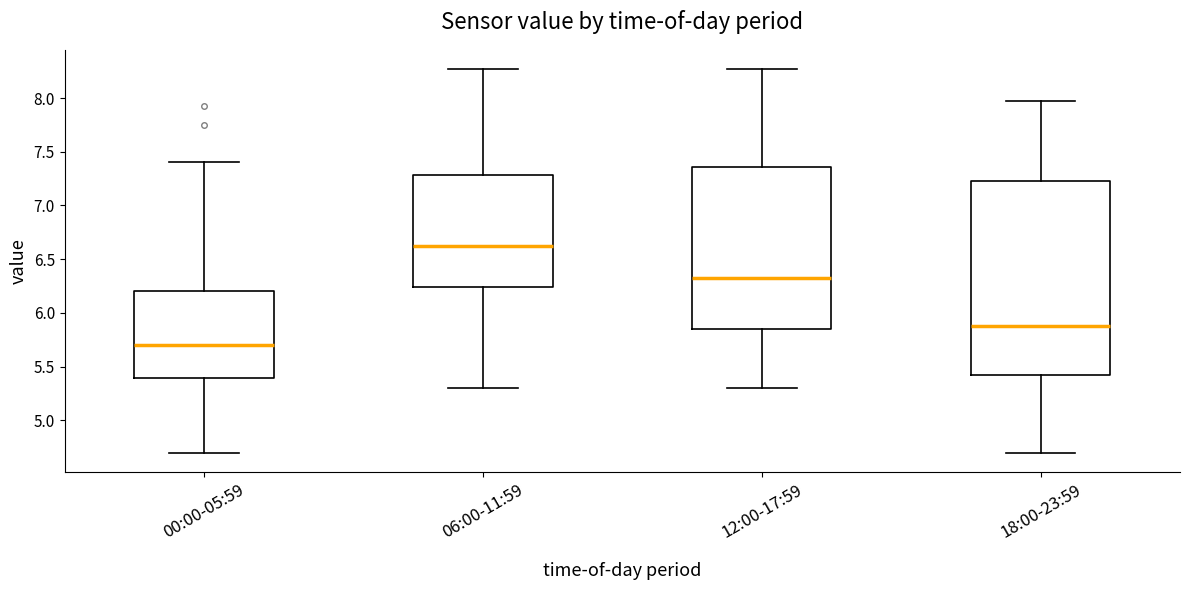

Reading left to right, read every box against the y-axis: the position of its median line, the range the box covers, and the ends of its whiskers. The values are not printed on the chart, so give them approximately, as read against the axis.

00:00-05:59: median 5.70, box 5.40 to 6.20, whiskers 4.70 to 7.40
06:00-11:59: median 6.65, box 6.25 to 7.30, whiskers 5.30 to 8.25
12:00-17:59: median 6.35, box 5.85 to 7.35, whiskers 5.30 to 8.25
18:00-23:59: median 5.90, box 5.40 to 7.25, whiskers 4.70 to 7.95